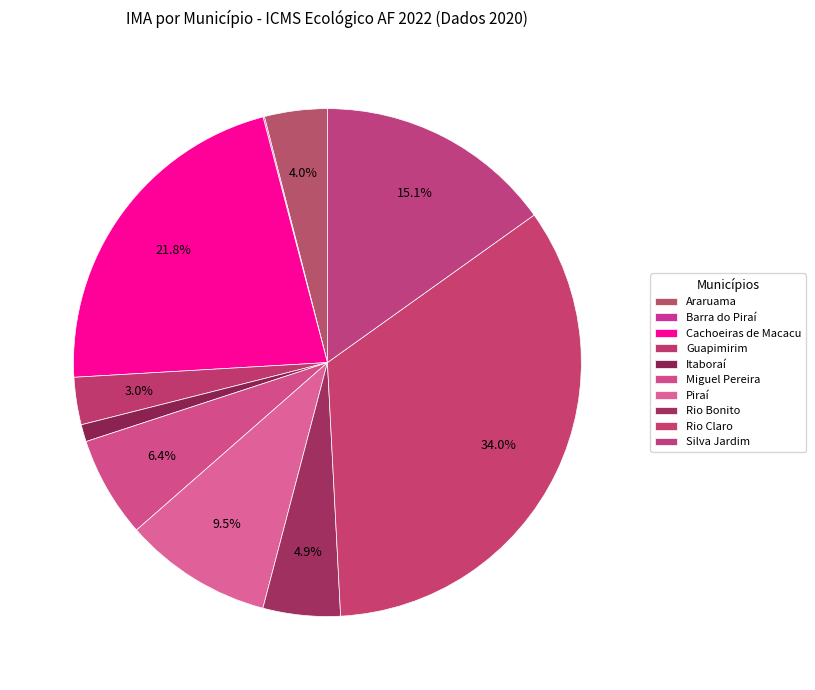

Is Itaboraí the majority of the pie?

No